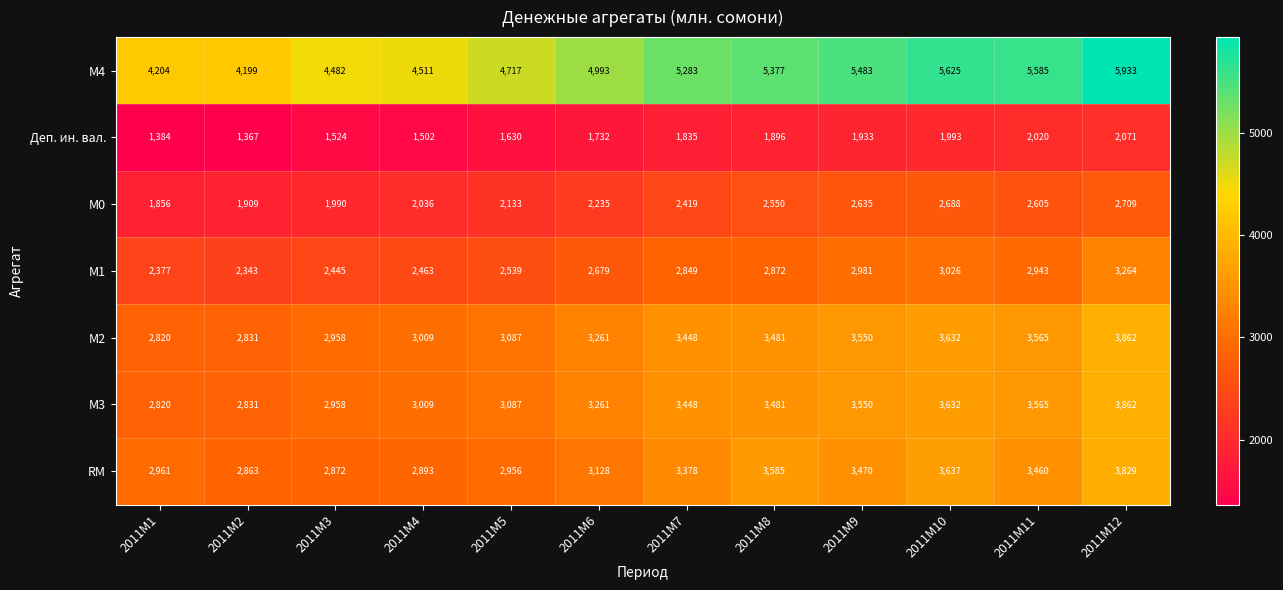

Rank the categories by М1 value from lowest to highest.

2011M2, 2011M1, 2011M3, 2011M4, 2011M5, 2011M6, 2011M7, 2011M8, 2011M11, 2011M9, 2011M10, 2011M12